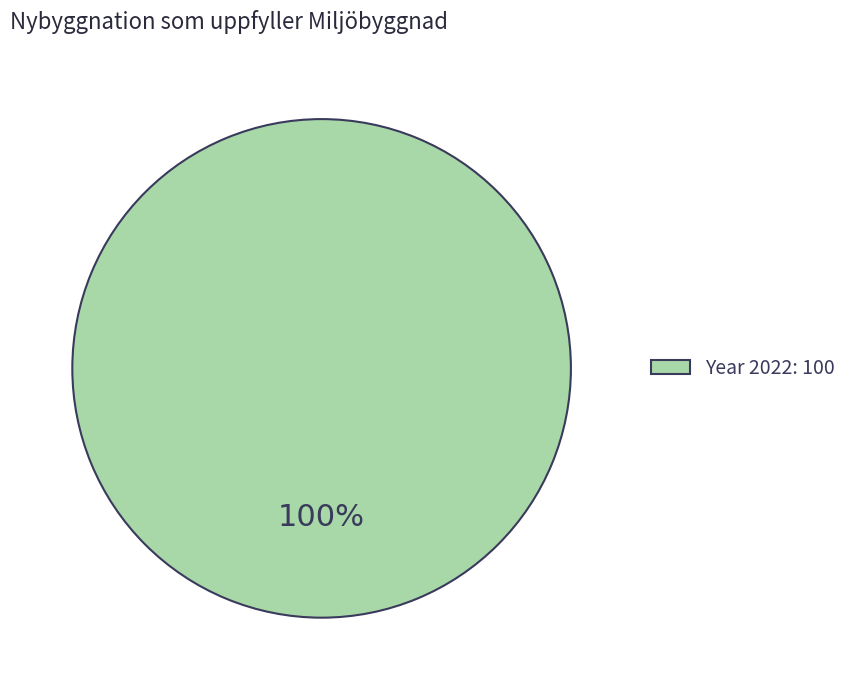

Which category accounts for the majority?

Year 2022: 100